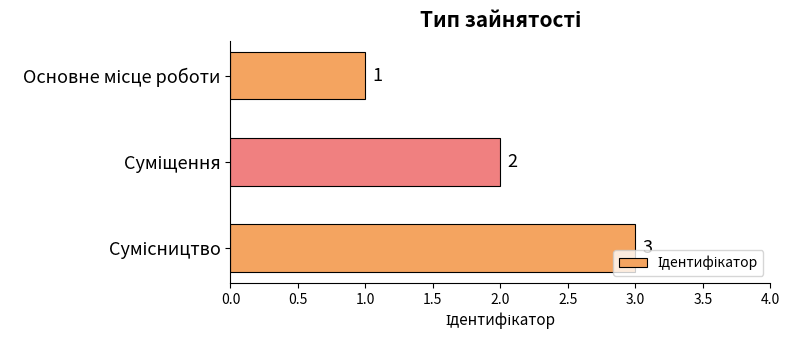

What is the value of the 2nd bar from the top?

2